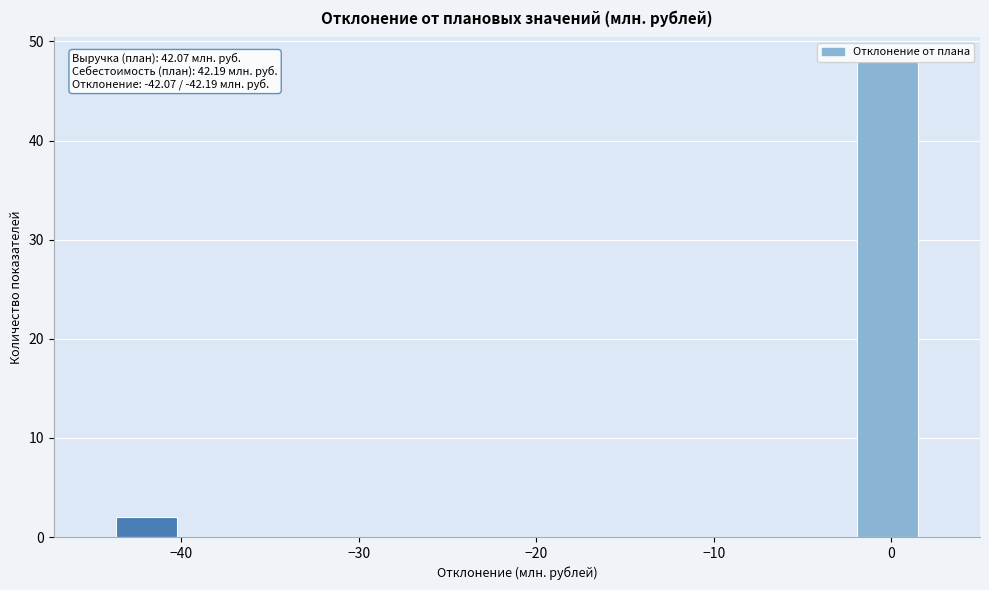

Around what value on the x-axis is the tallest bar? Give the approximate position of its centre, as read against the axis.

0